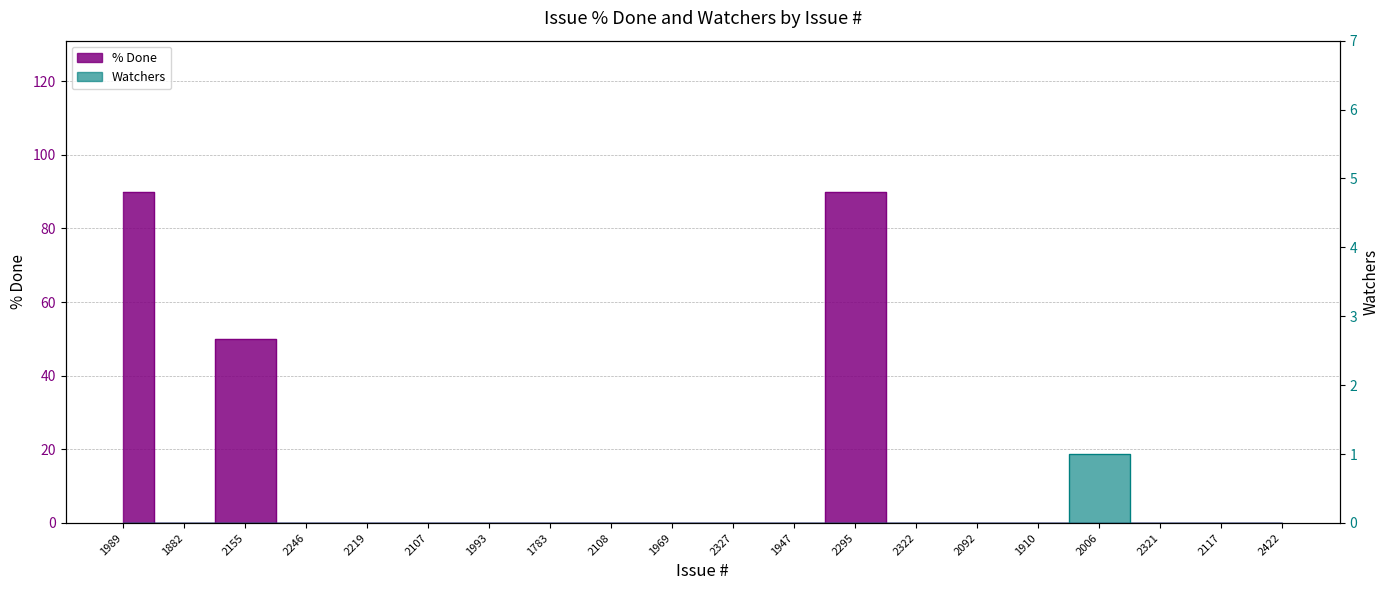

Reading left to right, list all the values displayed in this chart.

% Done: 90	0	50	0	0	0	0	0	0	0	0	0	90	0	0	0	0	0	0	0
Watchers: 0	0	0	0	0	0	0	0	0	0	0	0	0	0	0	0	1	0	0	0